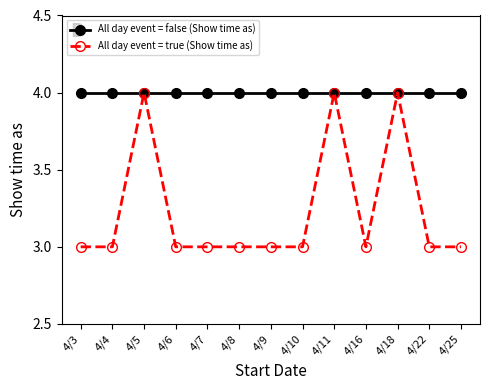

How many lines are shown in the chart?

2